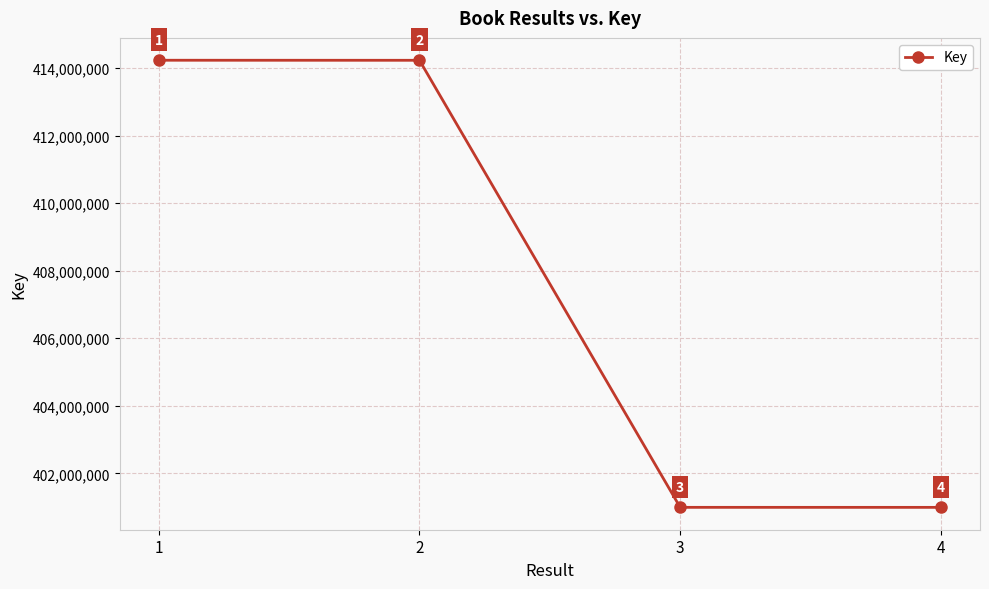

Reading left to right, extract all data points from this chart.

414227867	414226417	400993426	400992769